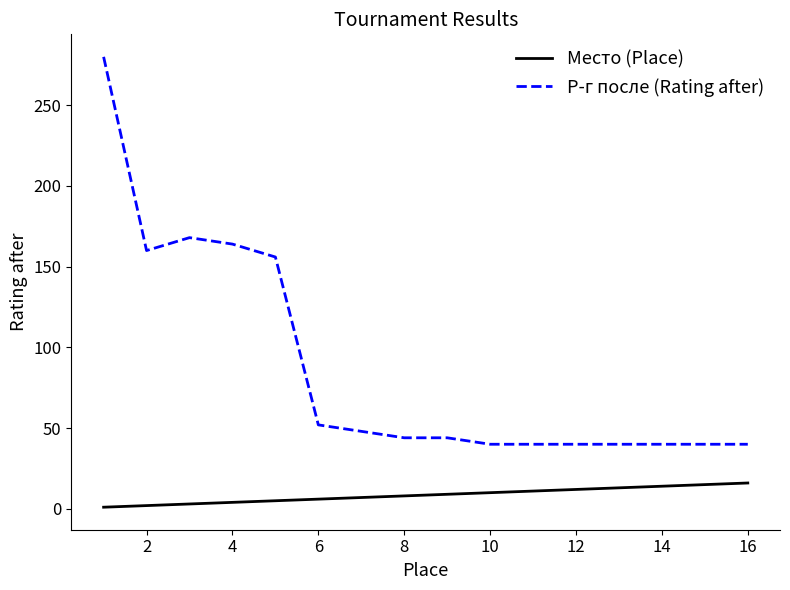

Which series has the largest range (max minus min)?

Р-г после (Rating after)